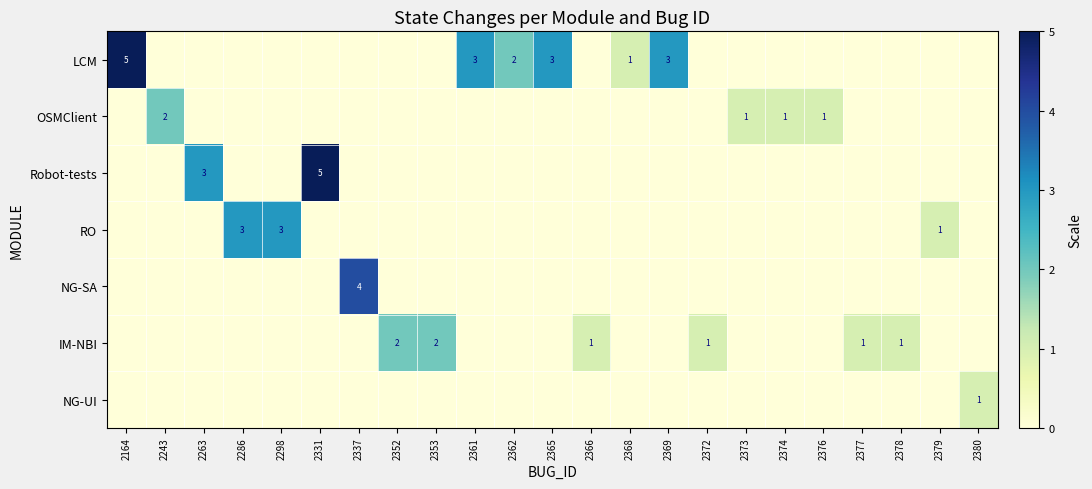

Where is RO nearest to the value 1?

2379